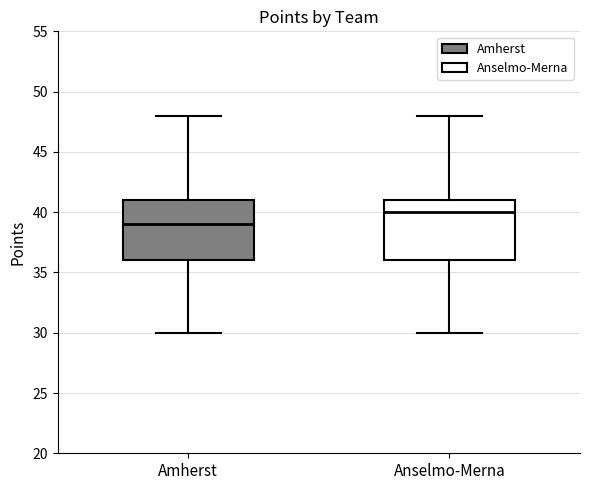

Reading left to right, transcribe this box plot: for each box, give where its median line is, the range the box spans, and where its two whiskers end, as read against the y-axis. The values are not printed on the chart, so give them approximately, as read against the axis.

Amherst: median 39, box 36 to 41, whiskers 30 to 48
Anselmo-Merna: median 40, box 36 to 41, whiskers 30 to 48